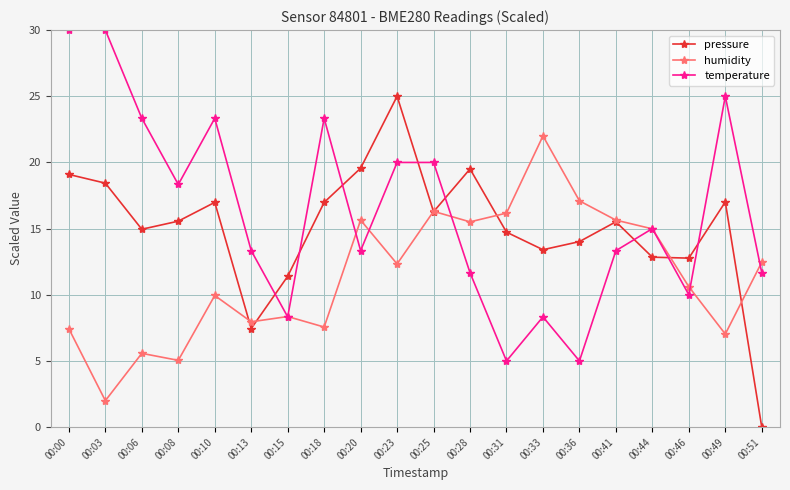

True or false: pressure has a value of 17.0 at 00:18.

True